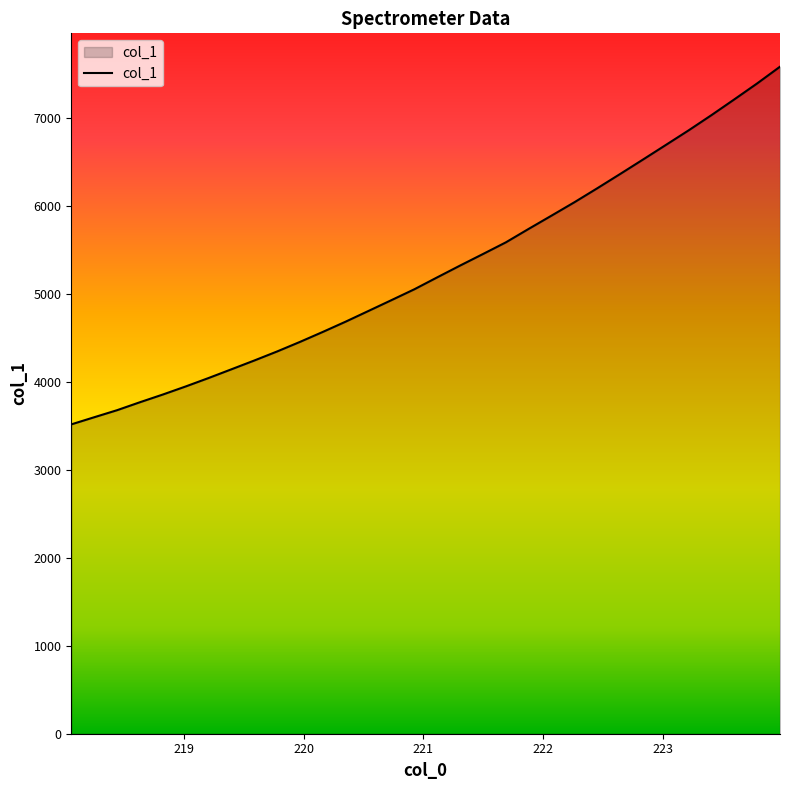

What is the difference between the maximum and minimum values?

4068.9